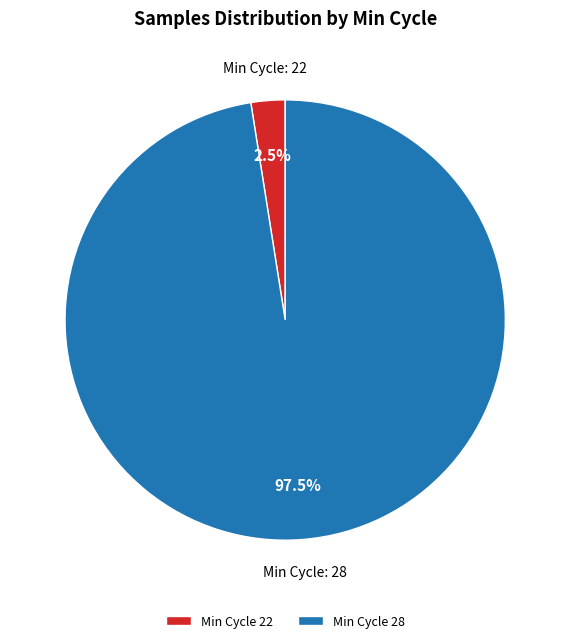

Rank the categories by value from highest to lowest.

Min Cycle 28, Min Cycle 22